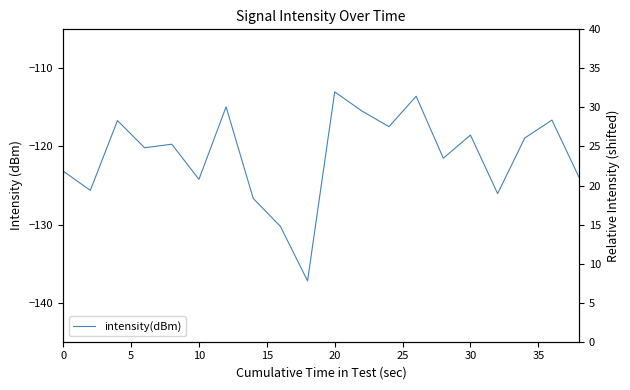

What is the greatest value displayed?

-113.0